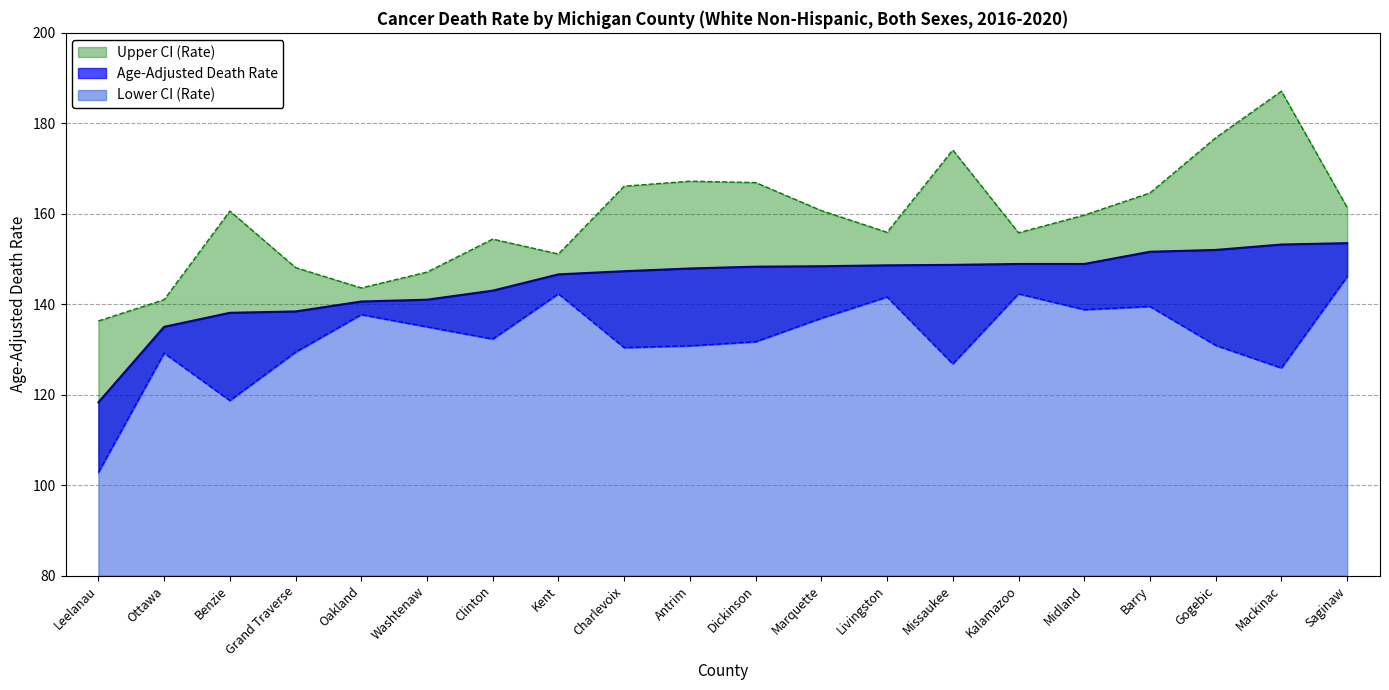

At which category is the sum across all series the highest?

Mackinac